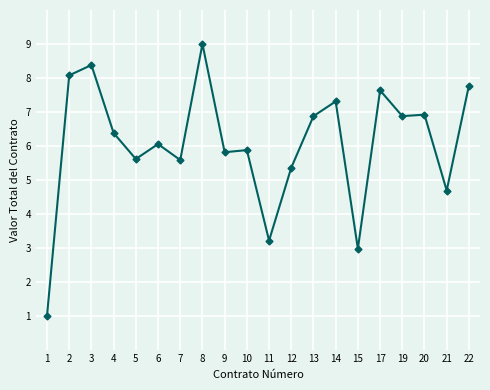

Which category has the lowest value across all series?

1